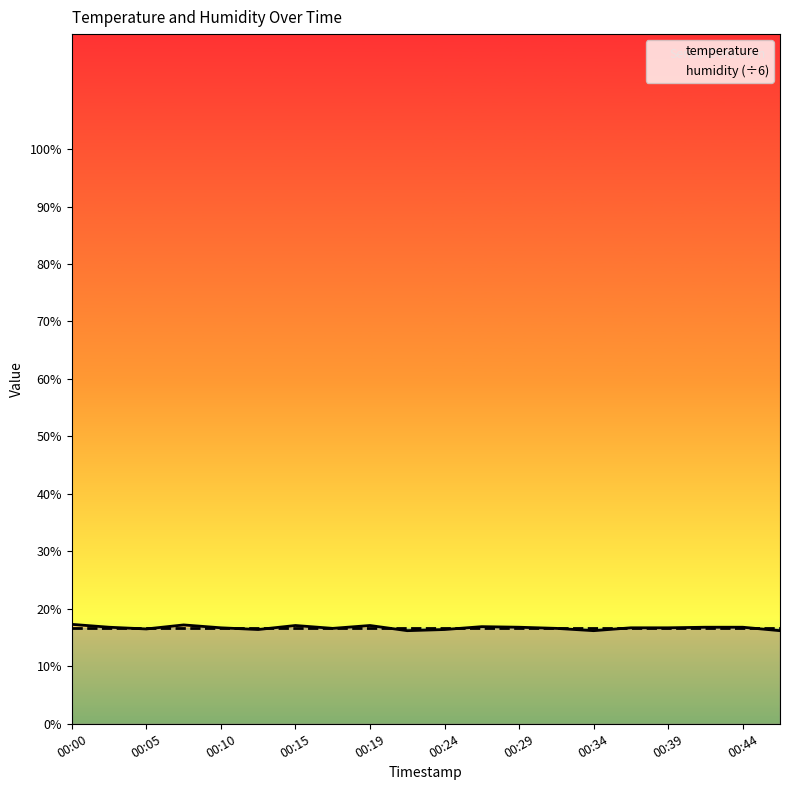

What are all the series names shown in the legend?

temperature, humidity (÷6)